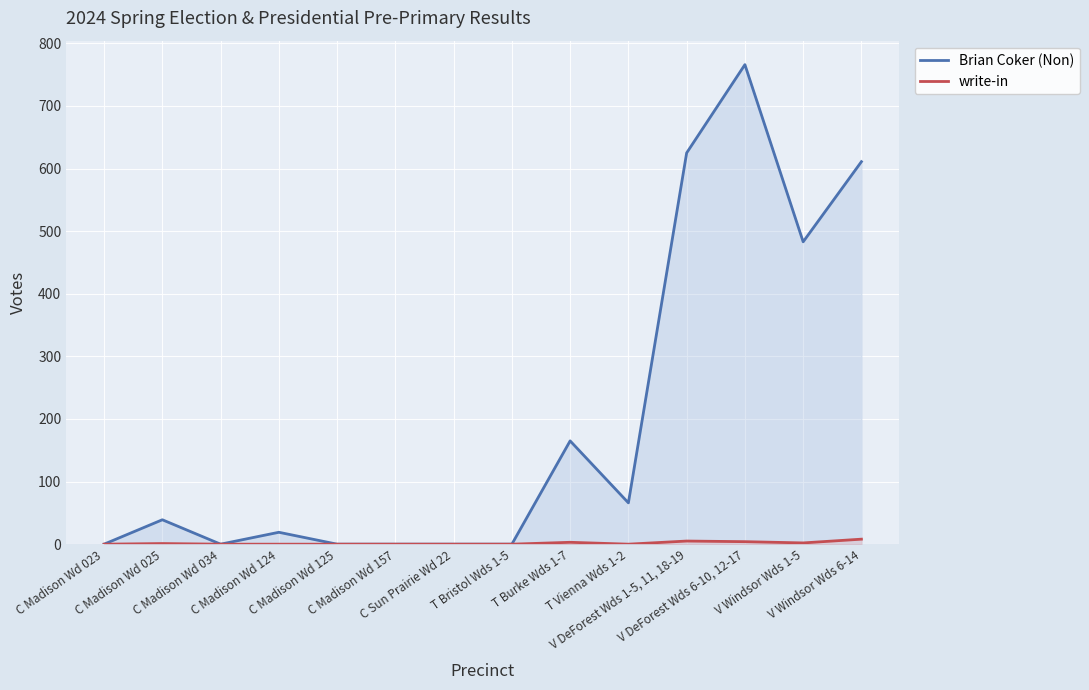

What is the average value of the write-in series?

2